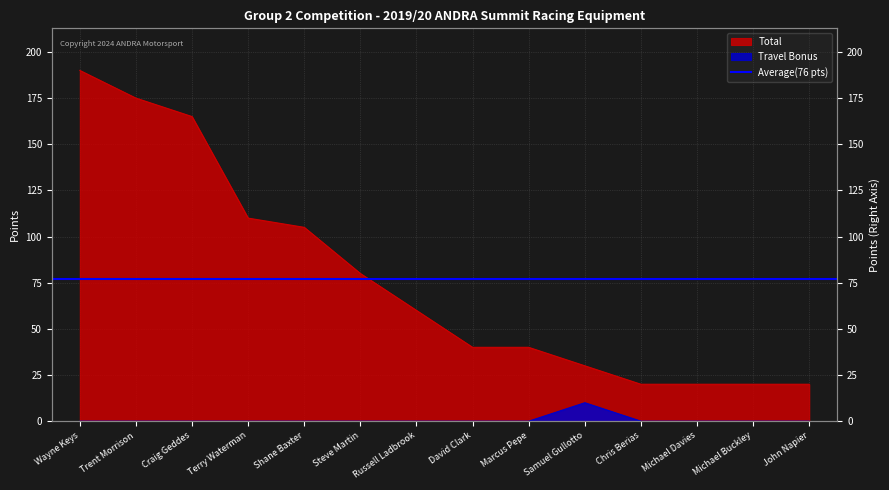

List the labels in order of Travel Bonus value, smallest first.

Wayne Keys, Trent Morrison, Craig Geddes, Terry Waterman, Shane Baxter, Steve Martin, Russell Ladbrook, David Clark, Marcus Pepe, Chris Berias, Michael Davies, Michael Buckley, John Napier, Samuel Gullotto